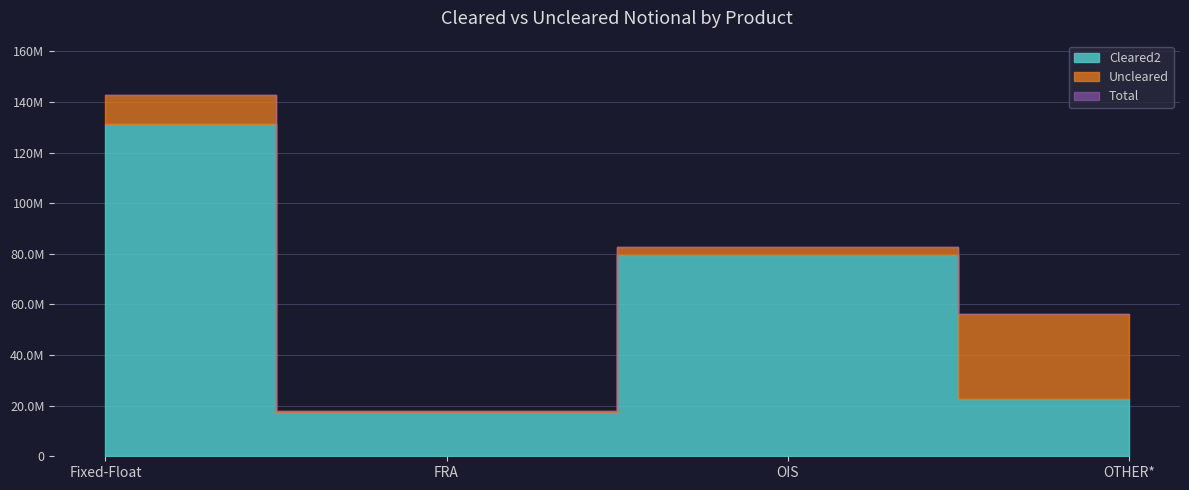

Does the chart display data point markers on the line(s)?

No